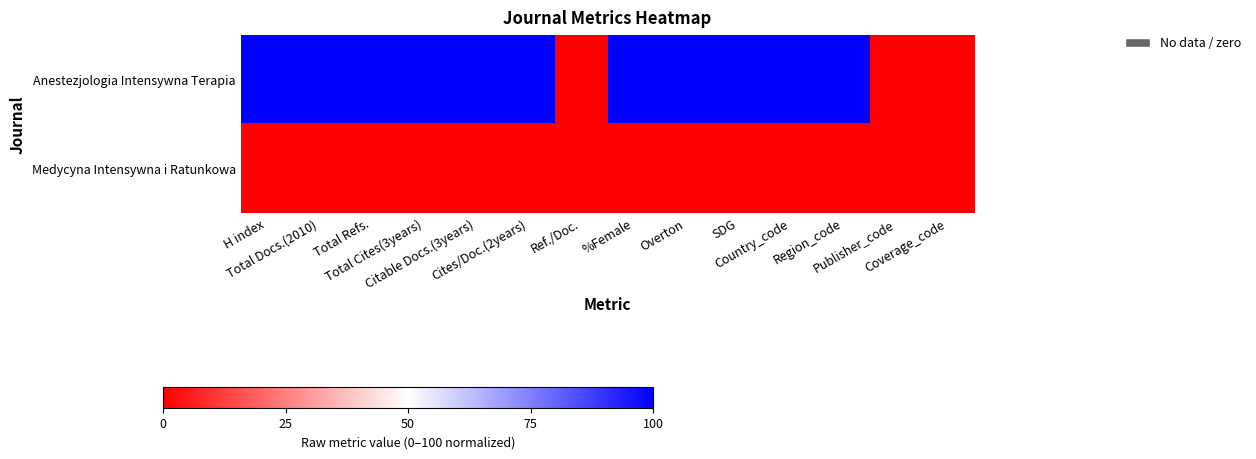

List the series in order of their overall mean, highest first.

Anestezjologia Intensywna Terapia, Medycyna Intensywna i Ratunkowa